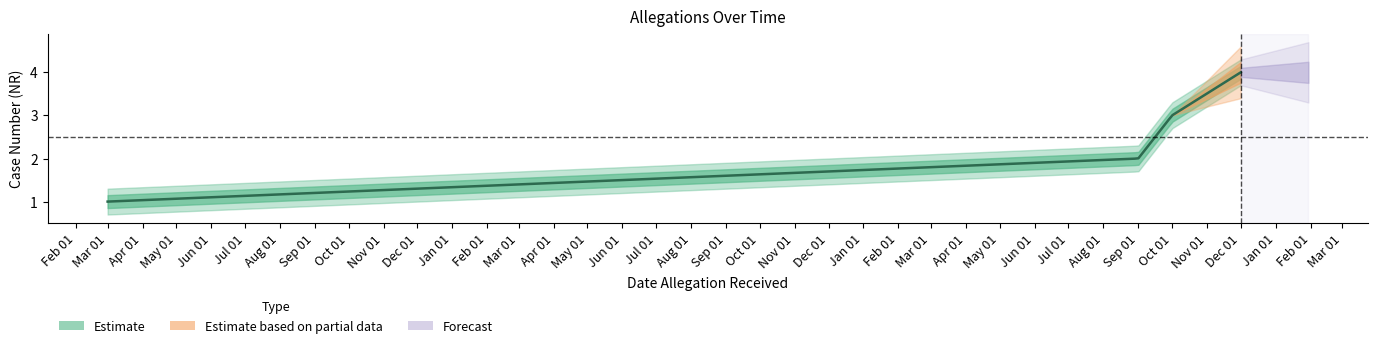

Reading left to right, transcribe all the data shown in this chart.

1	2	3	4